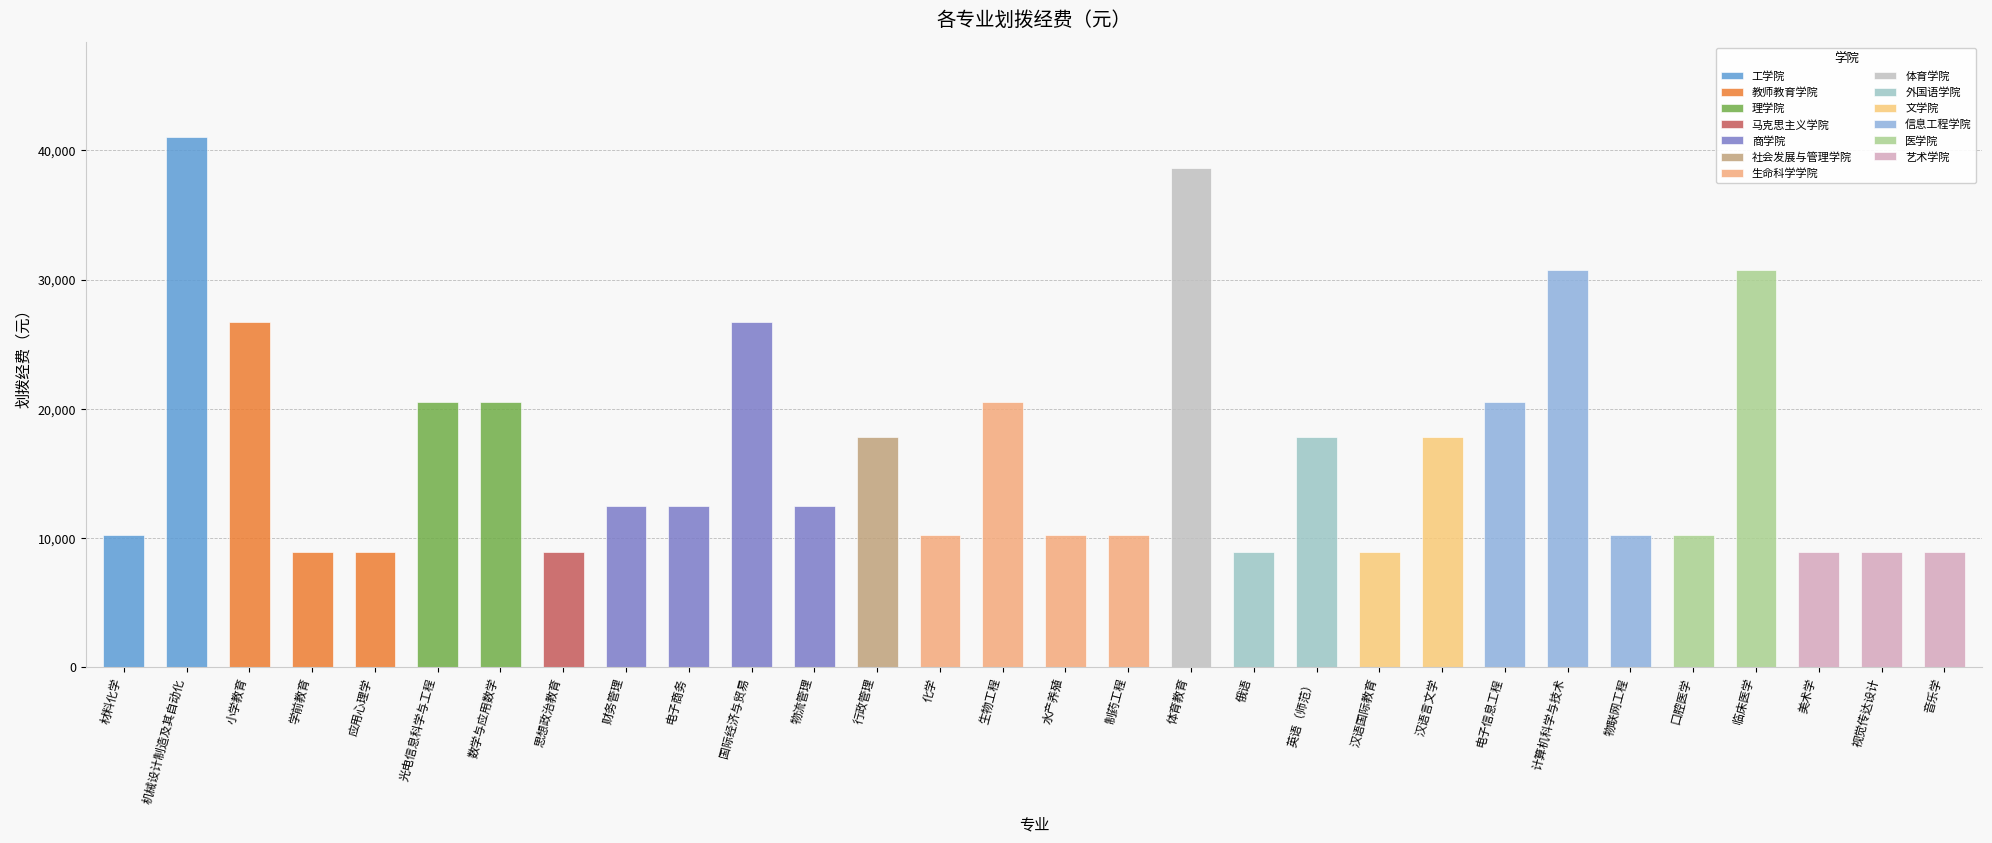

Rank the categories by value from lowest to highest.

学前教育, 应用心理学, 思想政治教育, 俄语, 汉语国际教育, 美术学, 视觉传达设计, 音乐学, 材料化学, 化学, 水产养殖, 制药工程, 物联网工程, 口腔医学, 财务管理, 电子商务, 物流管理, 行政管理, 英语（师范）, 汉语言文学, 光电信息科学与工程, 数学与应用数学, 生物工程, 电子信息工程, 小学教育, 国际经济与贸易, 计算机科学与技术, 临床医学, 体育教育, 机械设计制造及其自动化